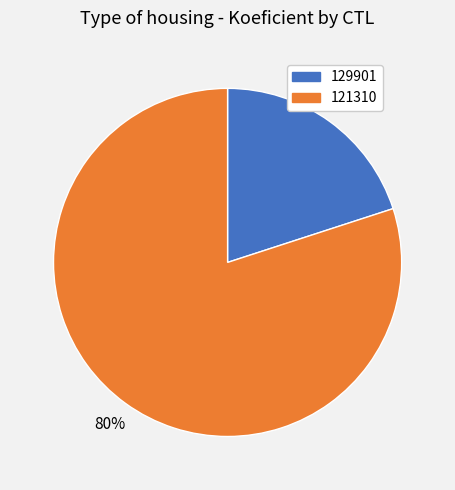

Rank the categories by value from highest to lowest.

121310, 129901